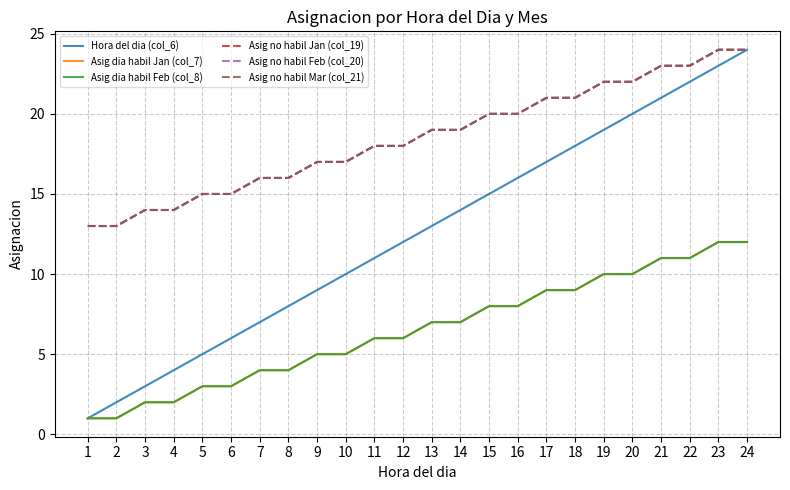

True or false: Asig dia habil Feb (col_8) has more than 2 interior local peaks.

False